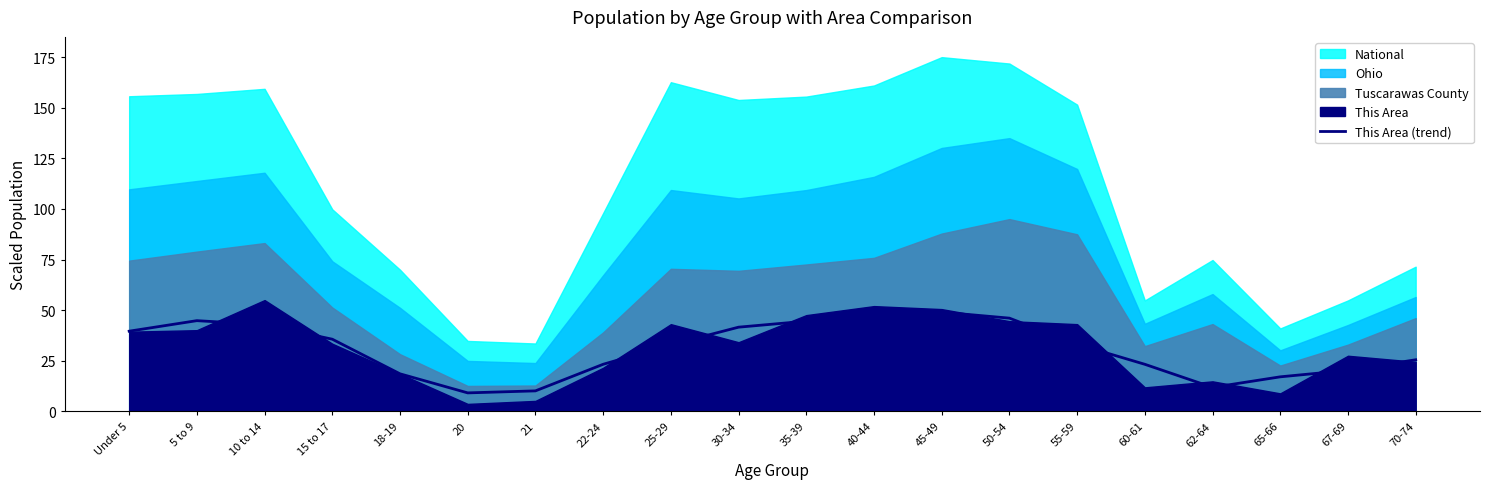

Where is the first local maximum?

5 to 9